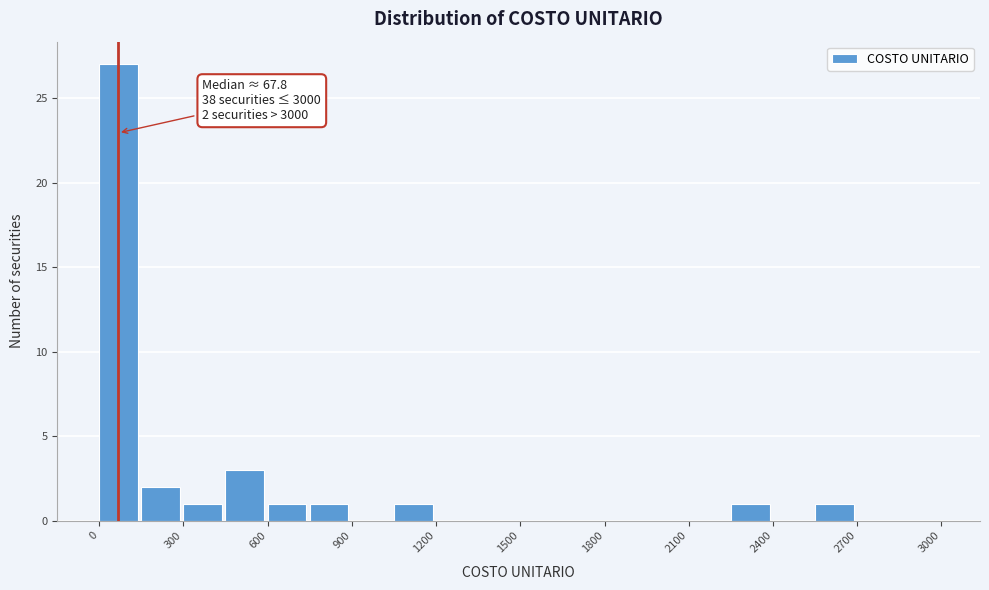

Around what value on the x-axis is the tallest bar? Give the approximate position of its centre, as read against the axis.

50